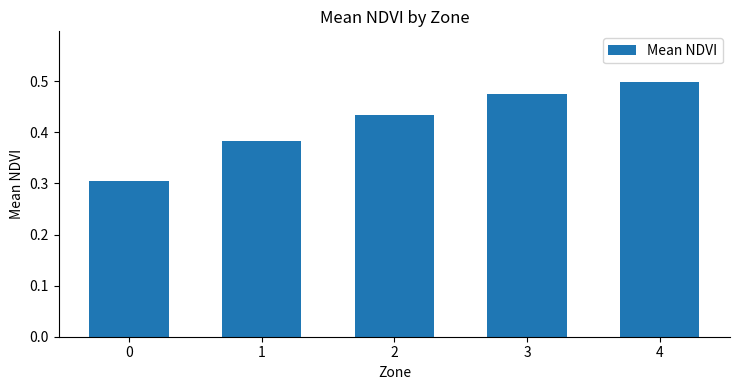

What is the difference between the maximum and minimum values?

0.2